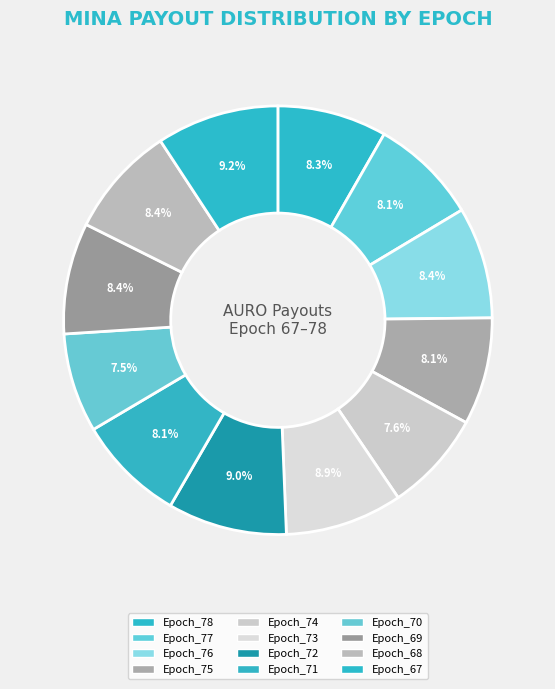

Count the number of slices in the pie.

12